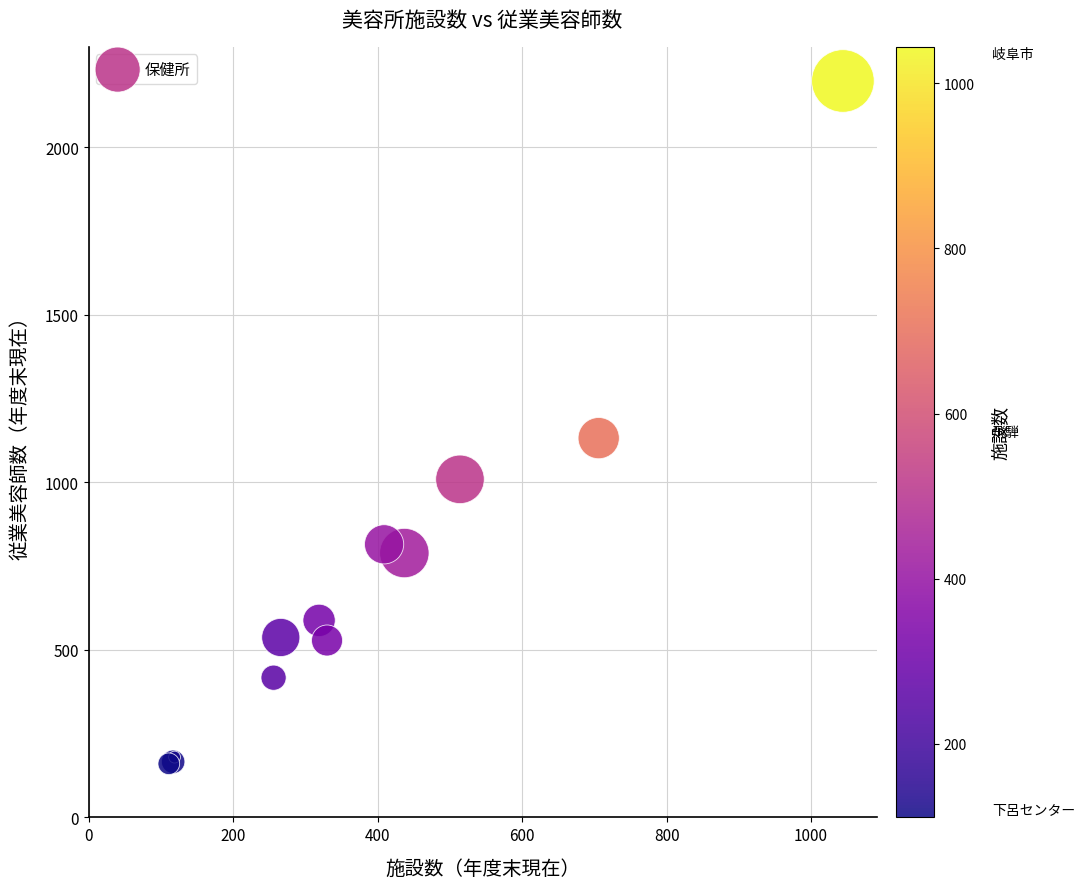

What Y value in the scatter plot is closest to 1179?

1132